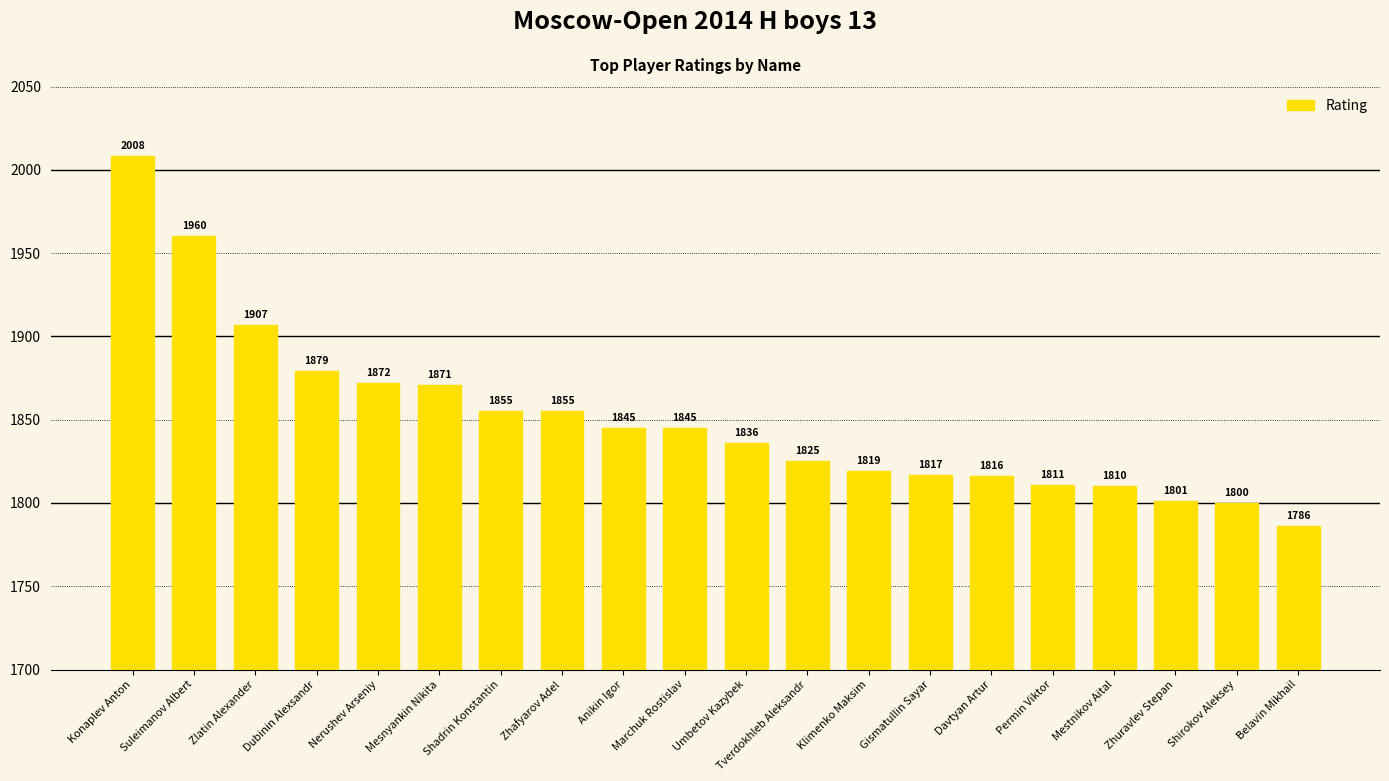

Approximately how many times larger is the value at Shirokov Aleksey compared to Marchuk Rostislav?

1.0